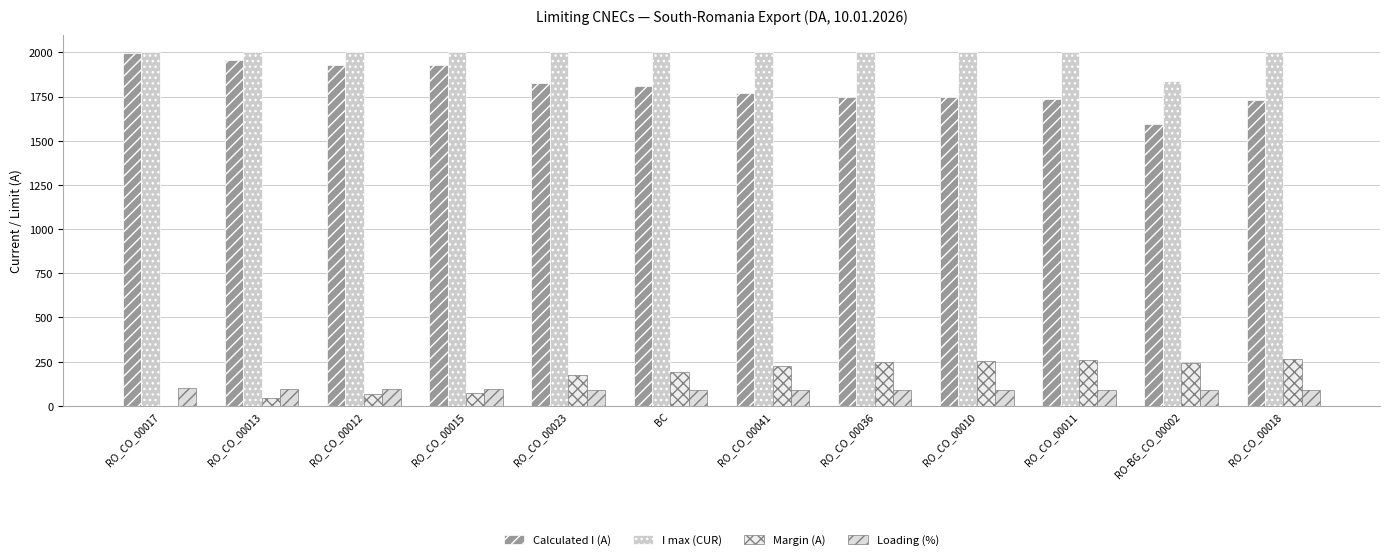

Reading left to right, extract all data points from this chart.

Calculated I (A): 1998	1958	1931	1929	1828	1808	1773	1749	1745	1739	1593	1733
I max (CUR): 2000	2000	2000	2000	2000	2000	2000	2000	2000	2000	1836	2000
Margin (A): 2	42	69	71	172	192	227	251	255	261	243	267
Loading (%): 100	98	97	96	91	90	89	87	87	87	87	87